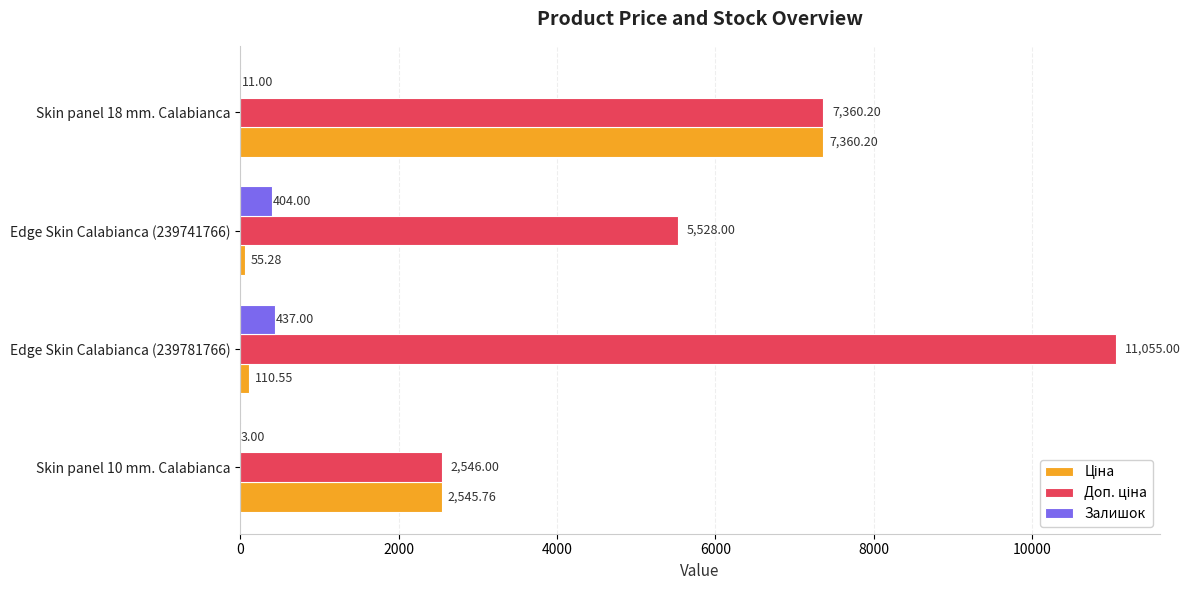

What is the sum of the Залишок values at Skin panel 18 mm. Calabianca and Skin panel 10 mm. Calabianca?

14.0